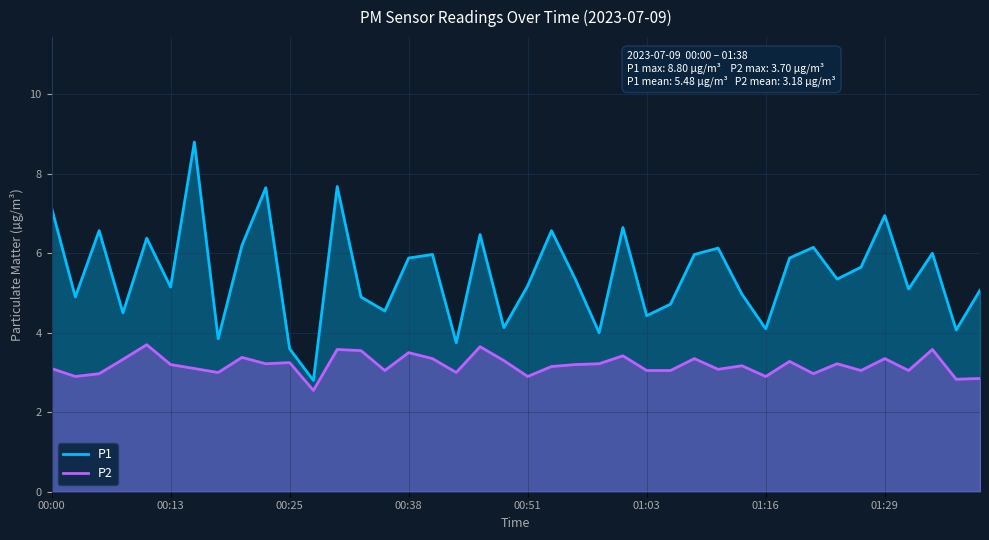

How many data points does each series have?

40